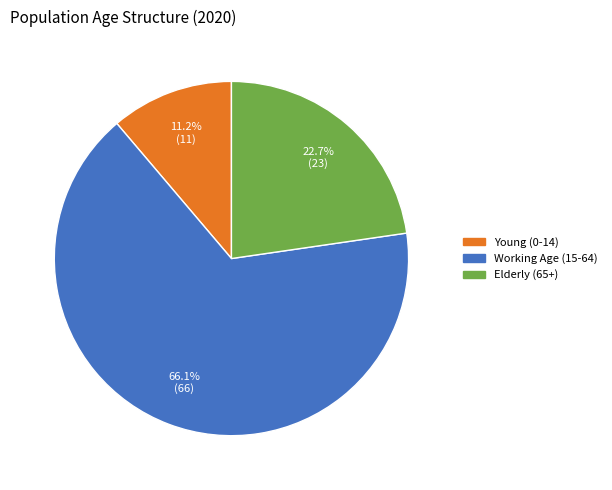

Rank the categories by value from lowest to highest.

Young (0-14), Elderly (65+), Working Age (15-64)